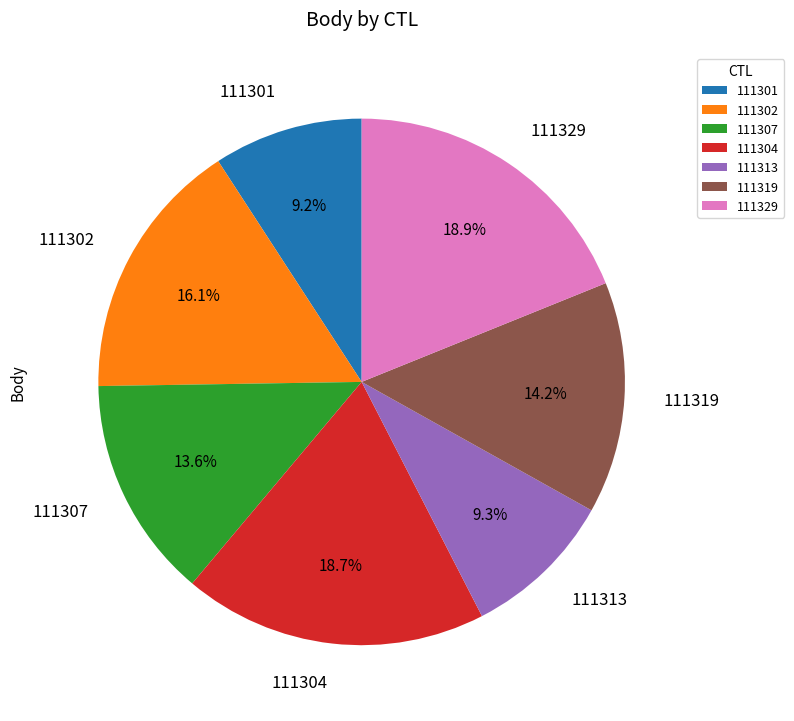

Does any single category account for the majority?

No